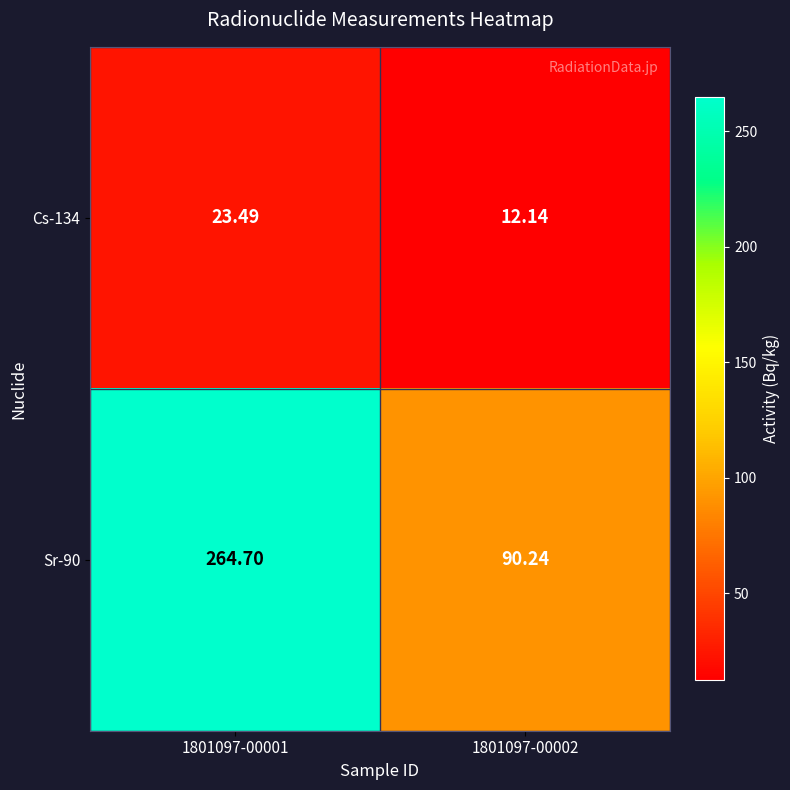

Is the value of Cs-134 at 1801097-00002 greater than the value of Sr-90 at 1801097-00002?

No